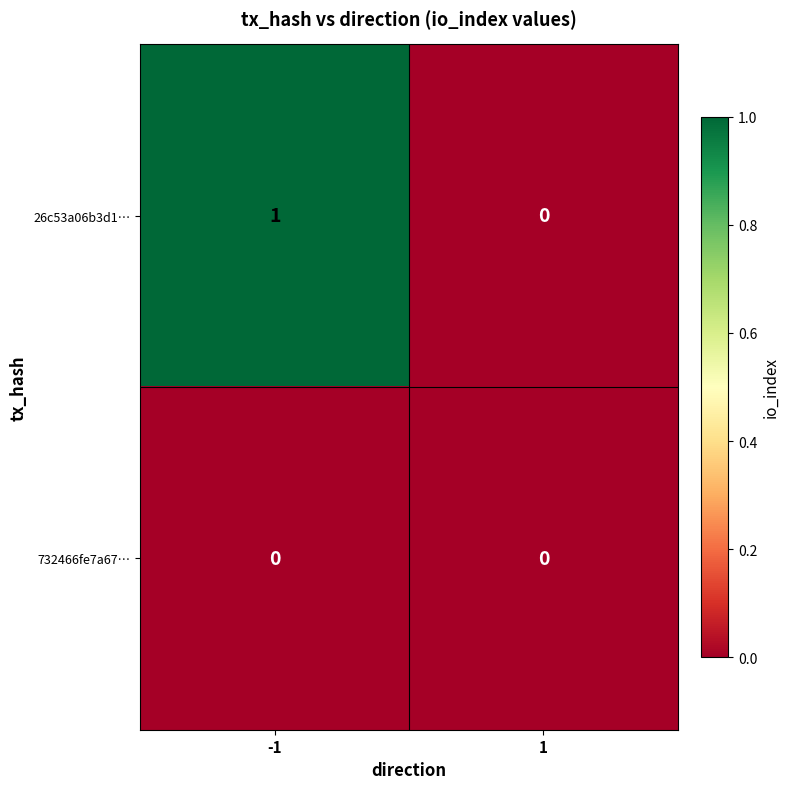

Which series changed the most between -1 and 1?

26c53a06b3d1…